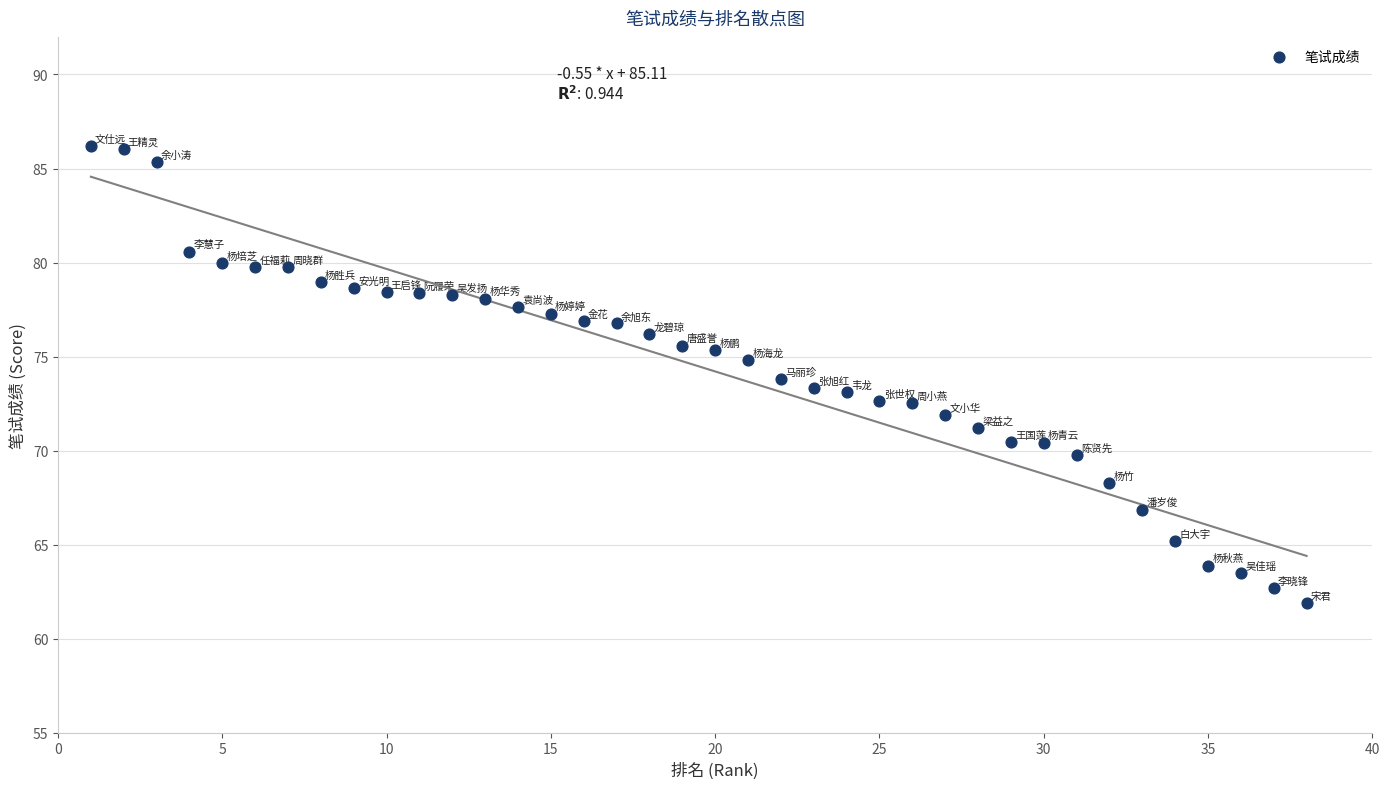

What is the range of Y values (max minus min)?

24.3